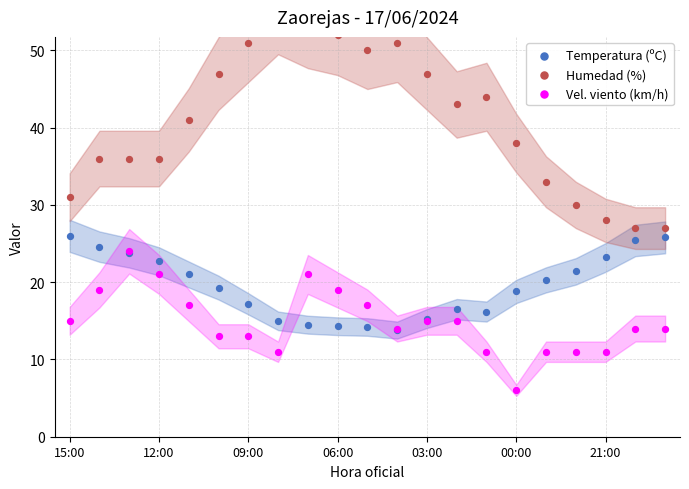

What are all the series names shown in the legend?

Temperatura (ºC), Humedad (%), Vel. viento (km/h)